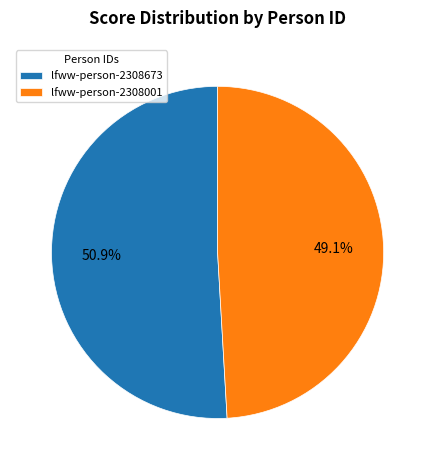

Is there any slice that represents more than half of the pie?

Yes